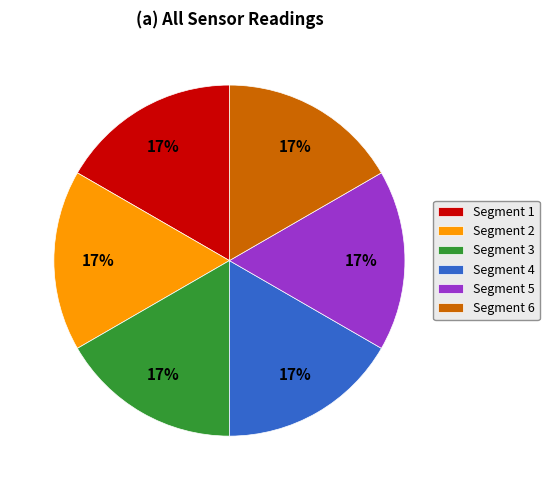

Approximately how many times larger is the value at Segment 2 compared to Segment 5?

1.0